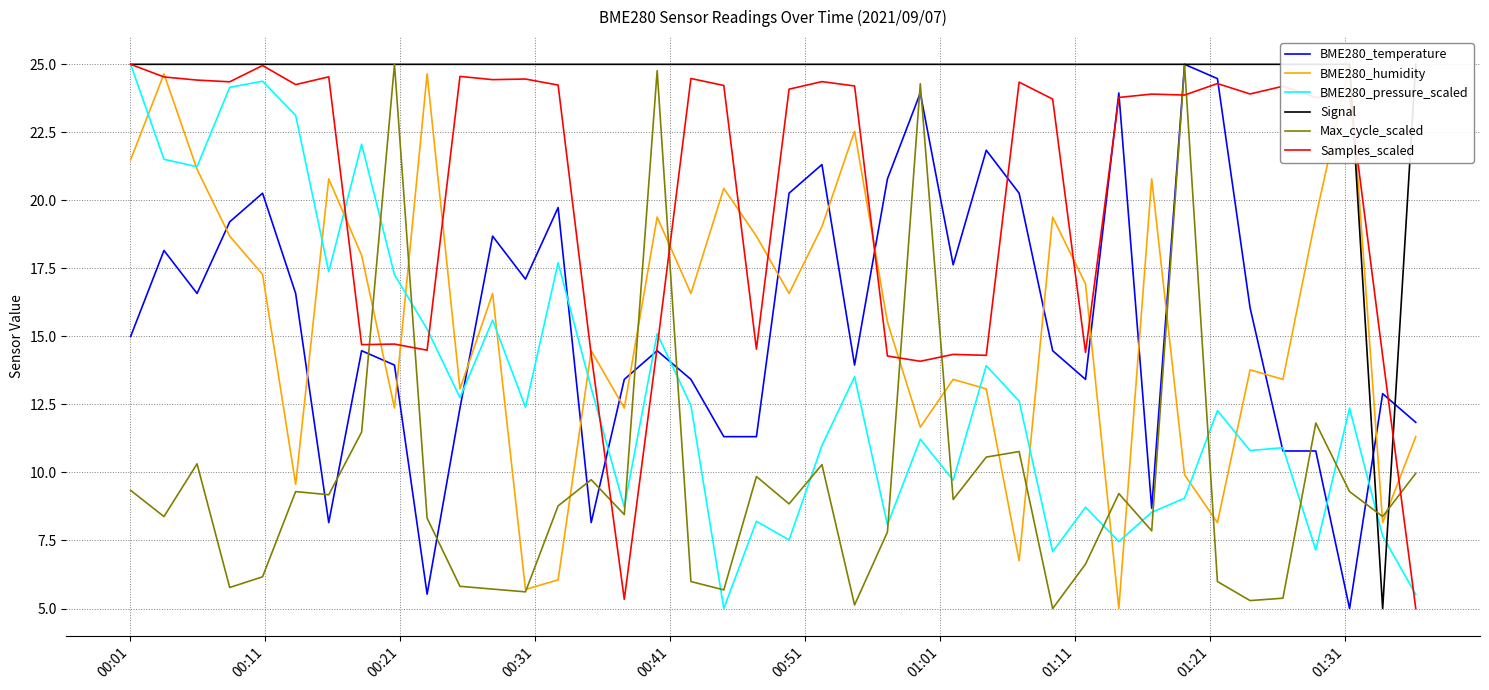

Rank the series by their maximum value, from lowest to highest.

BME280_temperature, BME280_humidity, BME280_pressure_scaled, Signal, Max_cycle_scaled, Samples_scaled